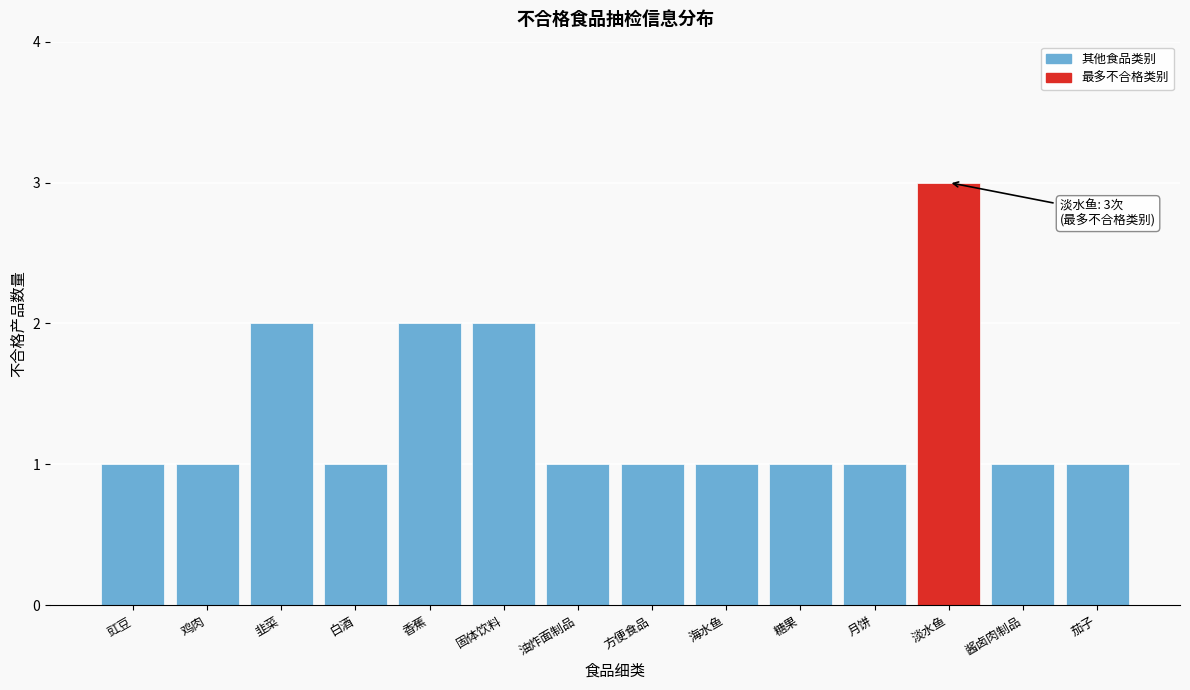

Reading right to left, extract all data points from this chart.

茄子=1	酱卤肉制品=1	淡水鱼=3	月饼=1	糖果=1	海水鱼=1	方便食品=1	油炸面制品=1	固体饮料=2	香蕉=2	白酒=1	韭菜=2	鸡肉=1	豇豆=1